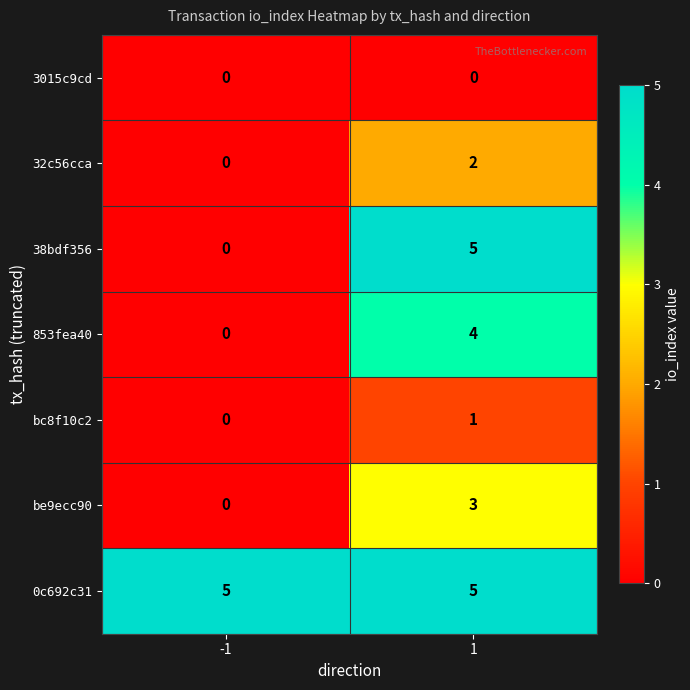

What is the maximum value for be9ecc90?

3